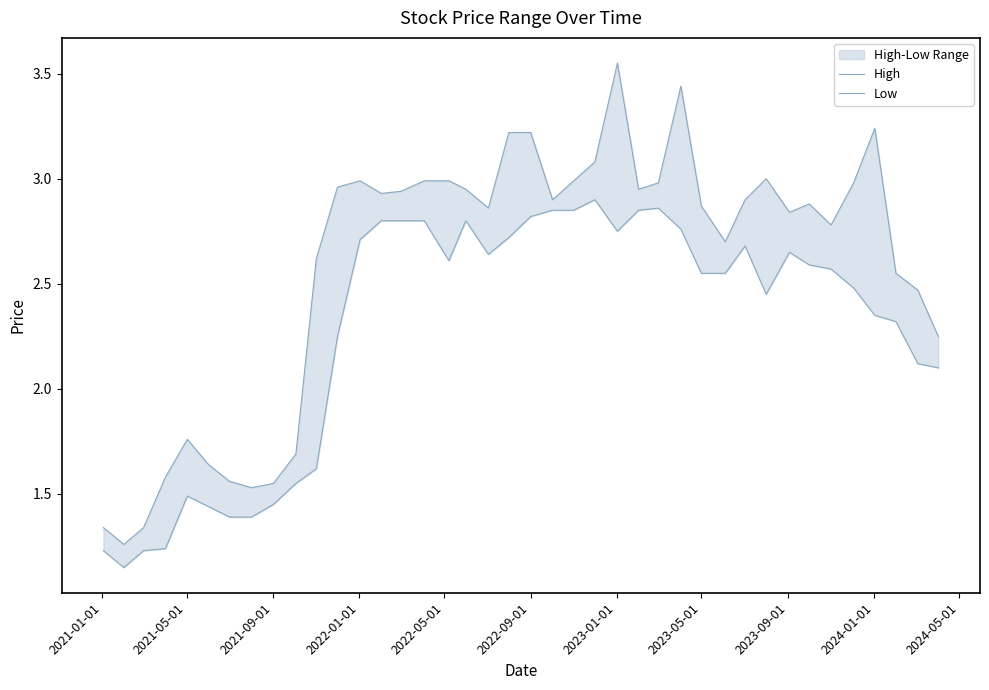

Is it true that High equals 4.9 at 18?

False